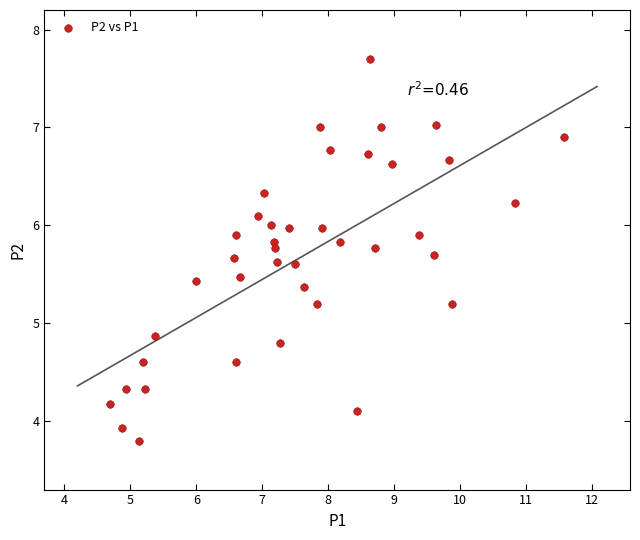

What Y value in the scatter plot is closest to 5?

4.9